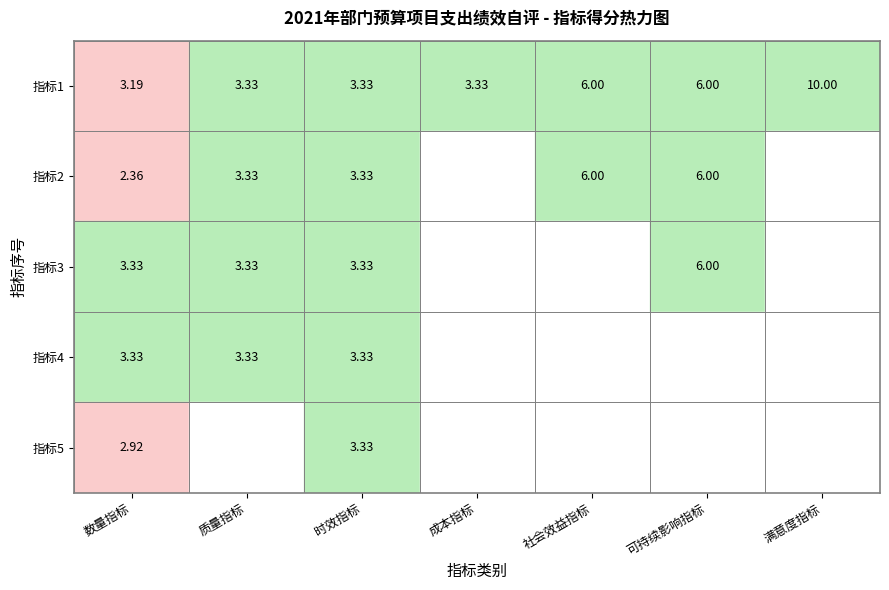

Rank the categories by 满意度指标 value from lowest to highest.

1, 2, 3, 4, 0